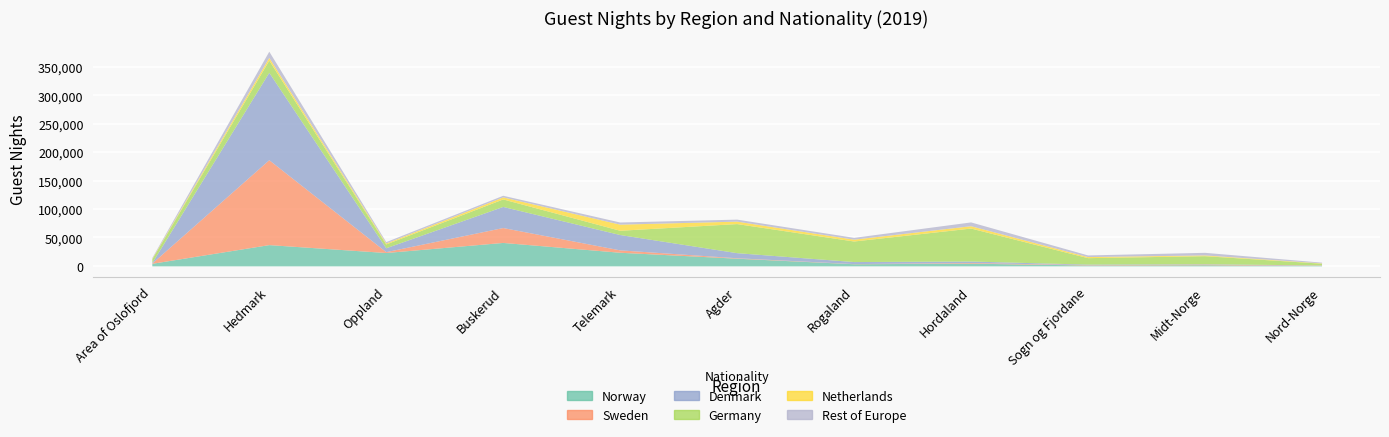

At how many categories does at least one series exceed 88989?

1